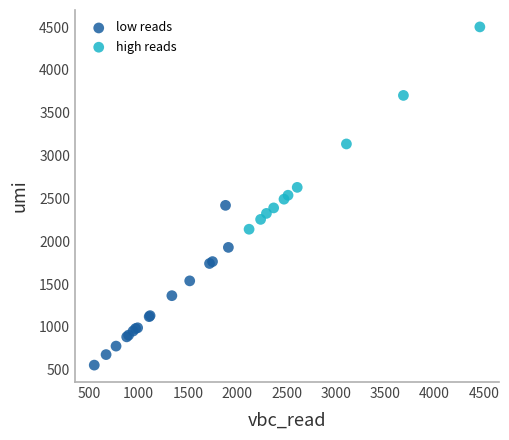

Which series contains the lowest Y value?

low reads